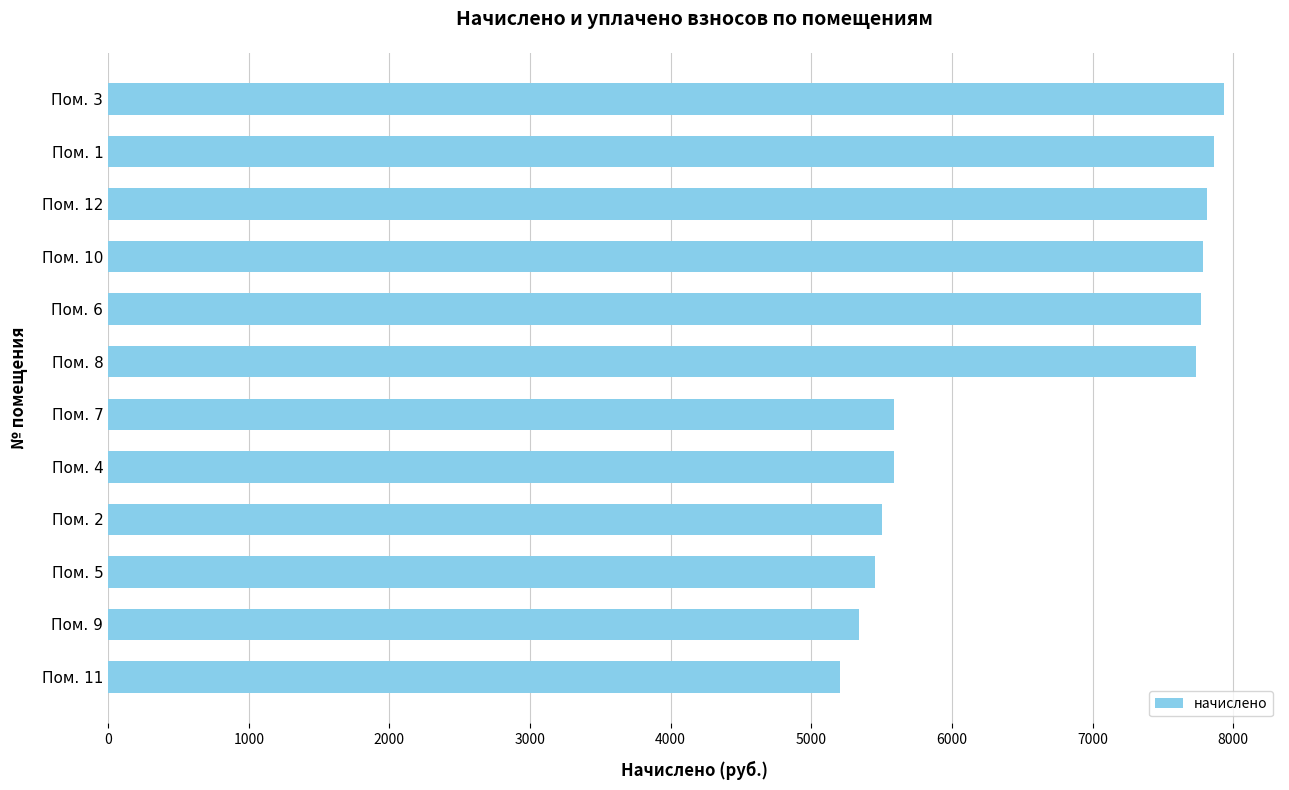

Is it true that the value at Пом. 11 is 5204.0?

True